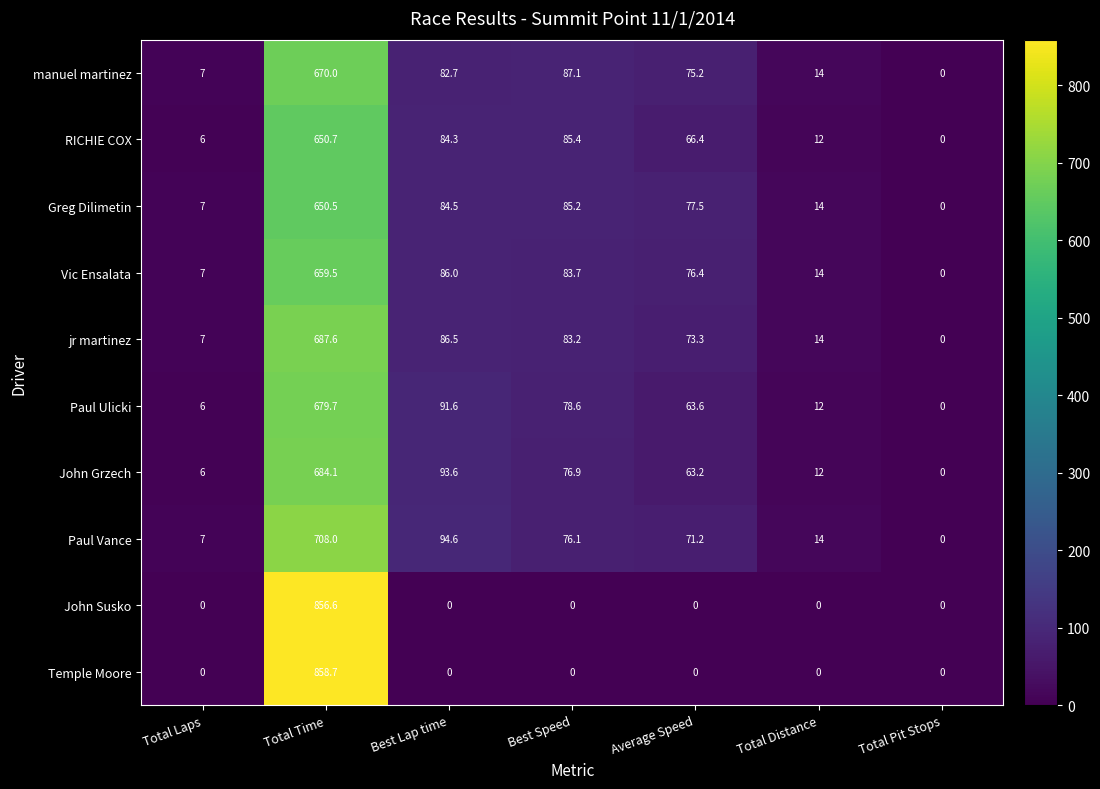

Rank the series by their maximum value, from lowest to highest.

Greg Dilimetin, RICHIE COX, Vic Ensalata, manuel martinez, Paul Ulicki, John Grzech, jr martinez, Paul Vance, John Susko, Temple Moore